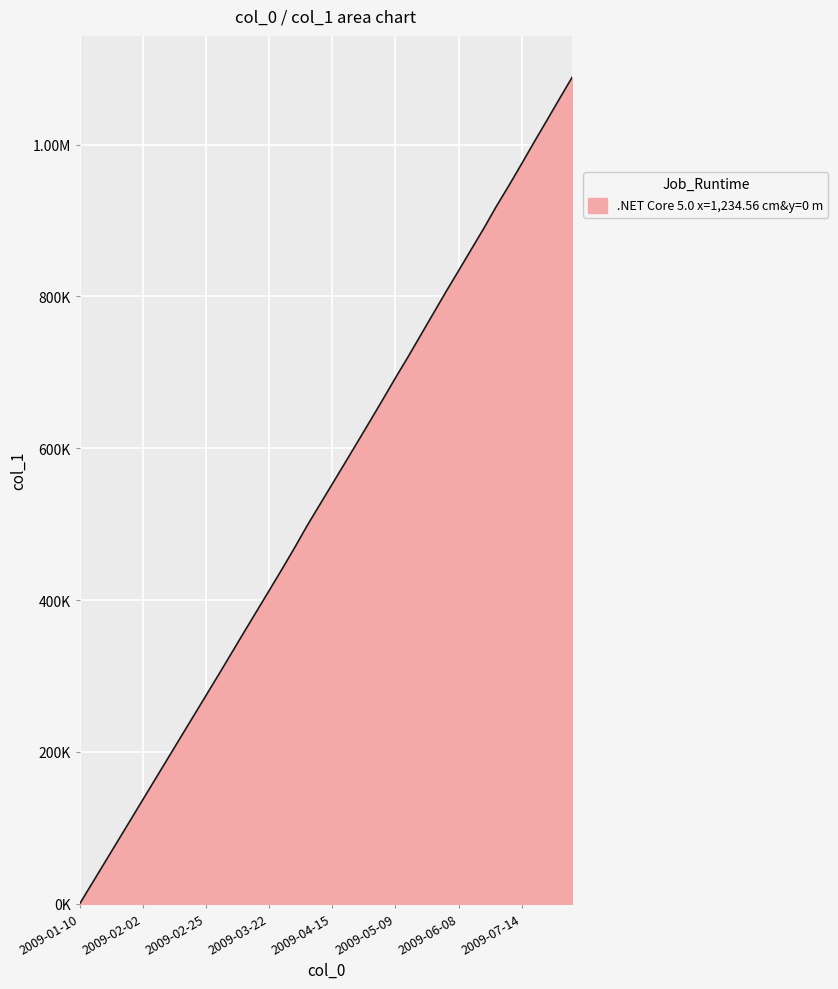

Reading left to right, list all the values displayed in this chart.

2009-01-10=625.0	2009-01-15=28025.0	2009-01-20=55425.0	2009-01-24=82825.0	2009-01-29=110225.0	2009-02-02=137725.0	2009-02-07=165125.0	2009-02-11=192525.0	2009-02-15=219975.0	2009-02-20=247375.0	2009-02-25=274775.0	2009-03-02=302175.0	2009-03-07=329925.0	2009-03-12=357775.0	2009-03-17=385325.0	2009-03-22=412875.0	2009-03-27=440525.0	2009-03-31=468775.0	2009-04-05=498075.0	2009-04-11=525654.2	2009-04-15=553175.0	2009-04-20=580725.0	2009-04-25=608447.9	2009-04-30=636275.0	2009-05-04=664318.8	2009-05-09=692822.9	2009-05-14=720475.0	2009-05-19=749054.2	2009-05-25=777625.0	2009-05-31=806131.2	2009-06-08=833825.0	2009-06-15=861779.2	2009-06-22=889691.7	2009-06-30=918833.3	2009-07-06=946375.0	2009-07-14=974818.8	2009-07-24=1003666.7	2009-08-06=1031941.7	2009-08-13=1060495.8	2009-08-30=1088737.5